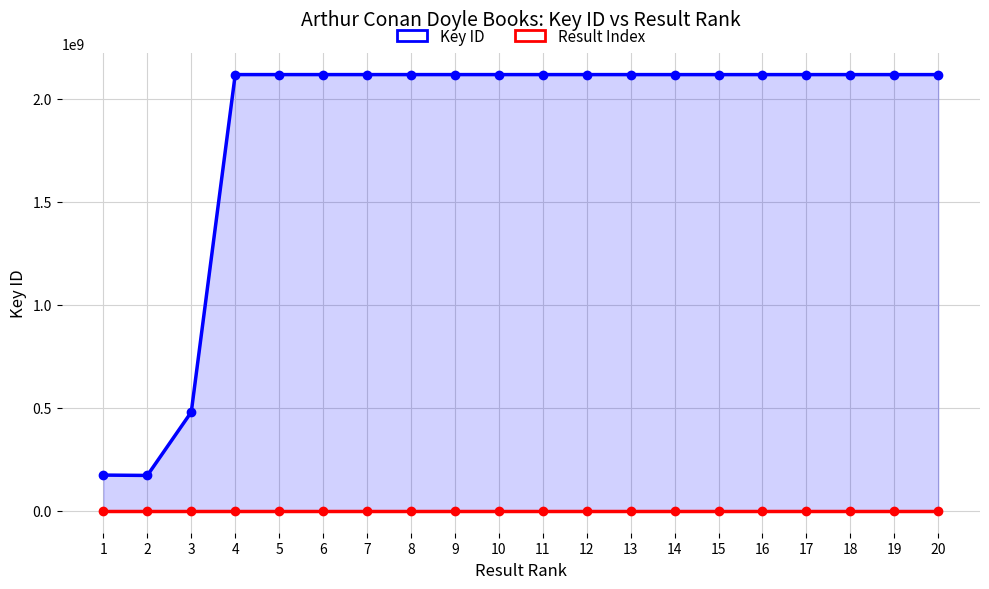

Reading left to right, list all the values displayed in this chart.

Key ID: 1=173891186	2=172145134	3=479797960	4=2117916350	5=2117923297	6=2117920325	7=2117905202	8=2117897744	9=2117921322	10=2117916240	11=2117914097	12=2117901536	13=2117869897	14=2117845908	15=2117844241	16=2117876782	17=2117867254	18=2117859879	19=2117858377	20=2117846462
Result Index: 1=1	2=2	3=3	4=4	5=5	6=6	7=7	8=8	9=9	10=10	11=11	12=12	13=13	14=14	15=15	16=16	17=17	18=18	19=19	20=20